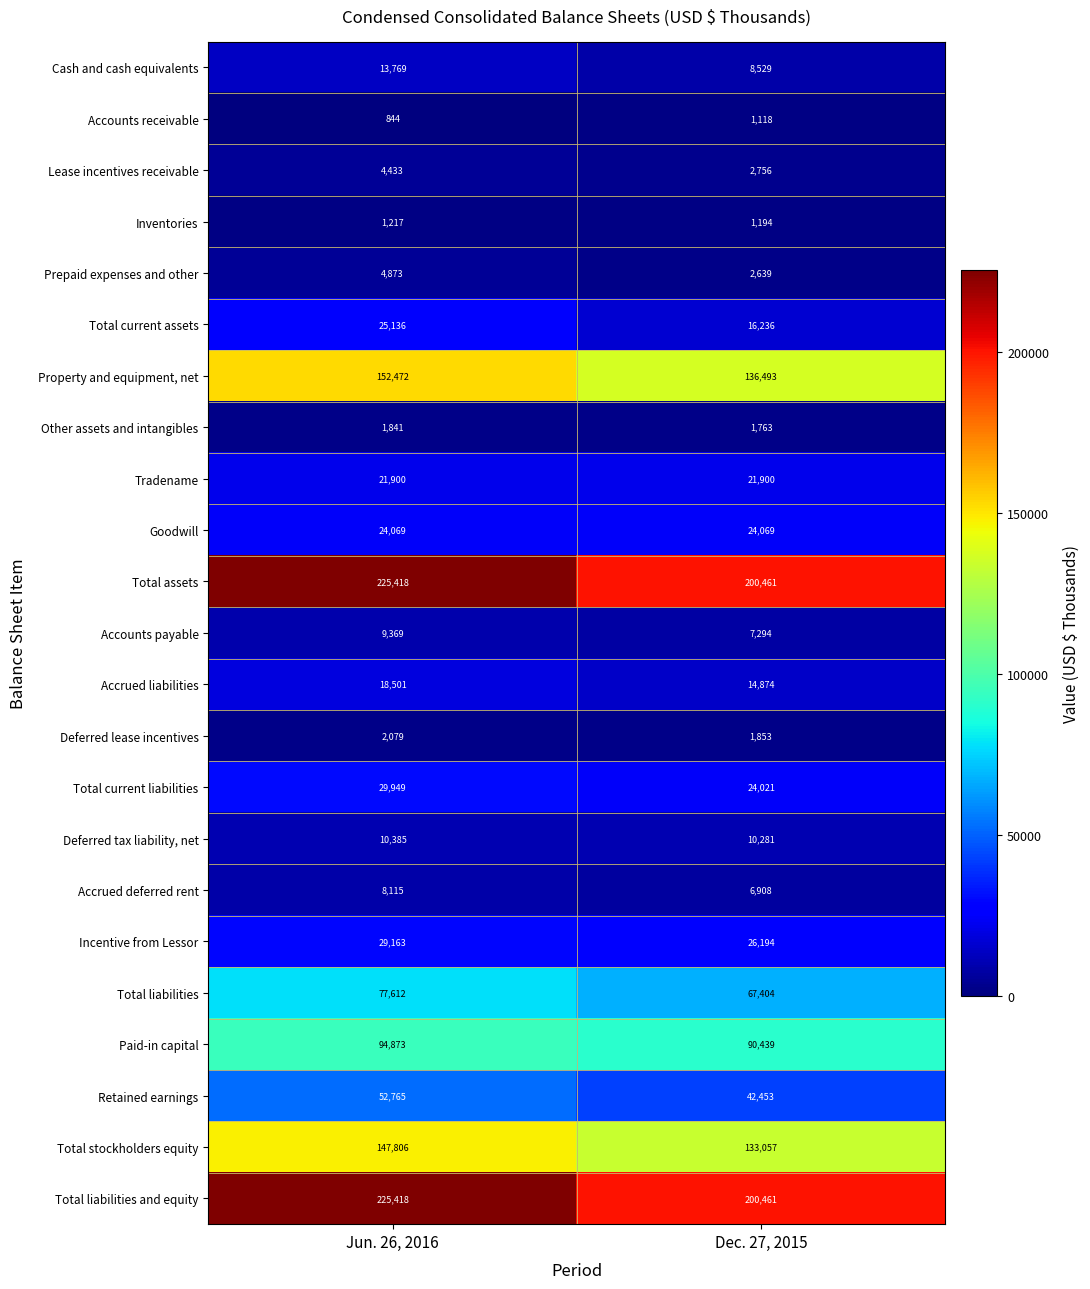

List the labels in order of Paid-in capital value, largest first.

Jun. 26, 2016, Dec. 27, 2015